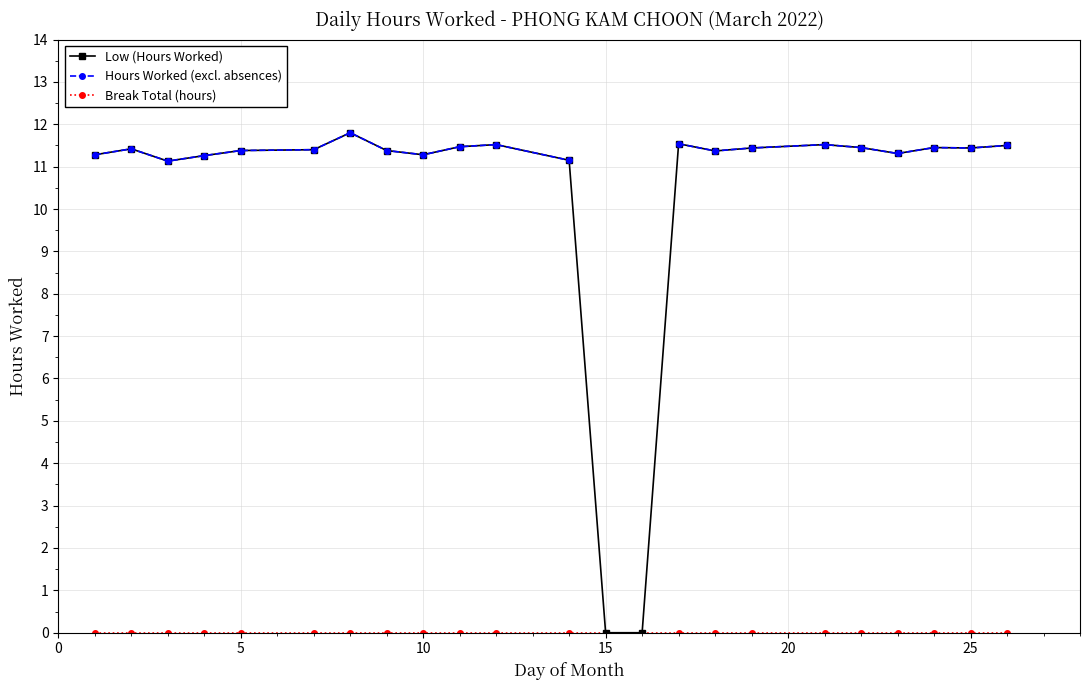

What is the total value across all series at 20?

22.8